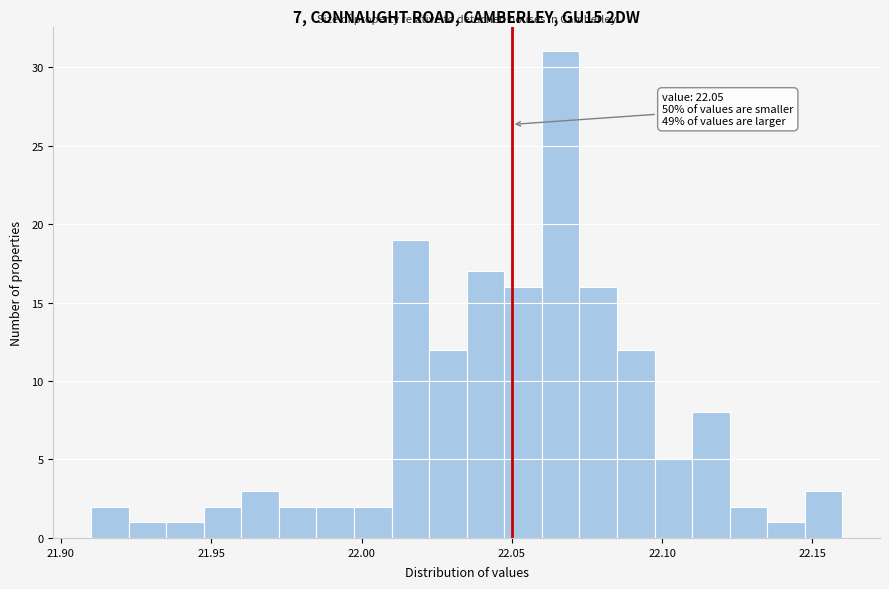

Read against the x-axis, roughly where is the centre of the tallest bar?

22.065